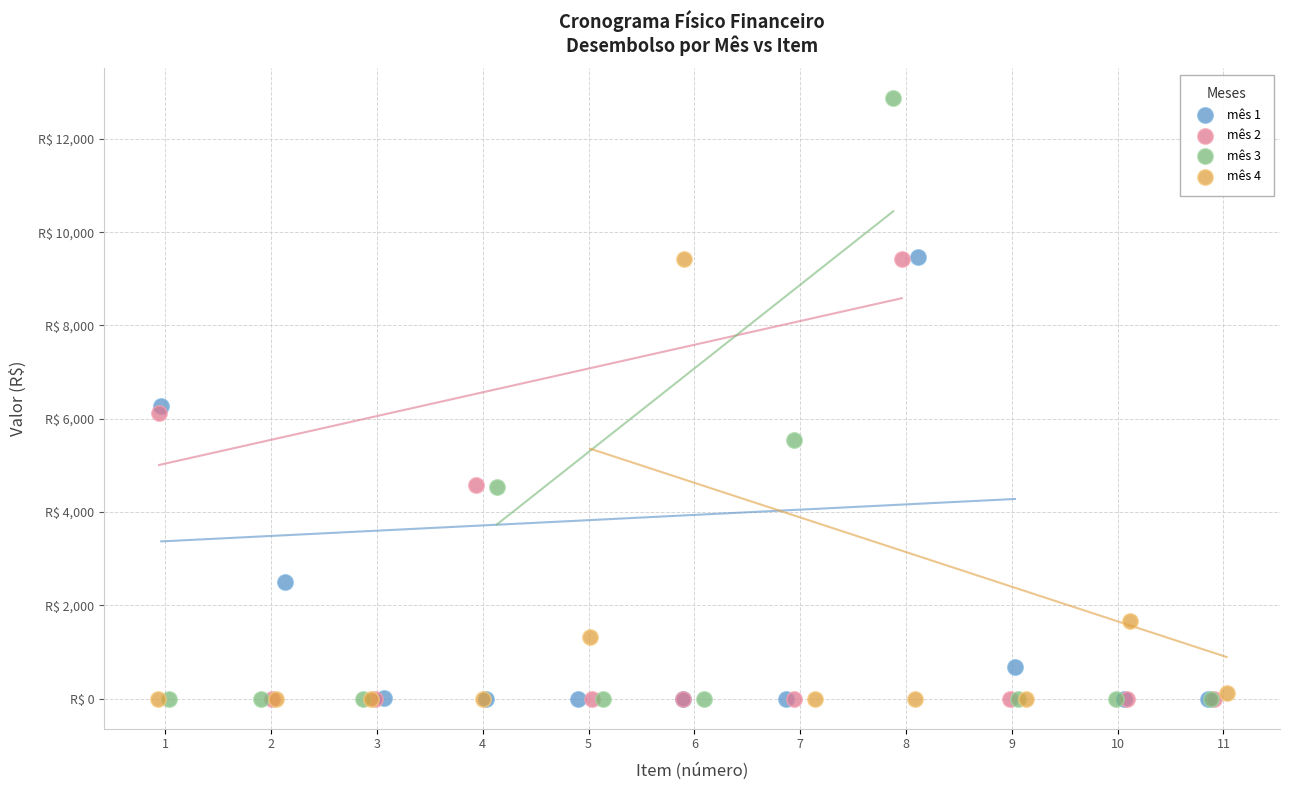

What are all the series names shown in the legend?

mês 1, mês 2, mês 3, mês 4